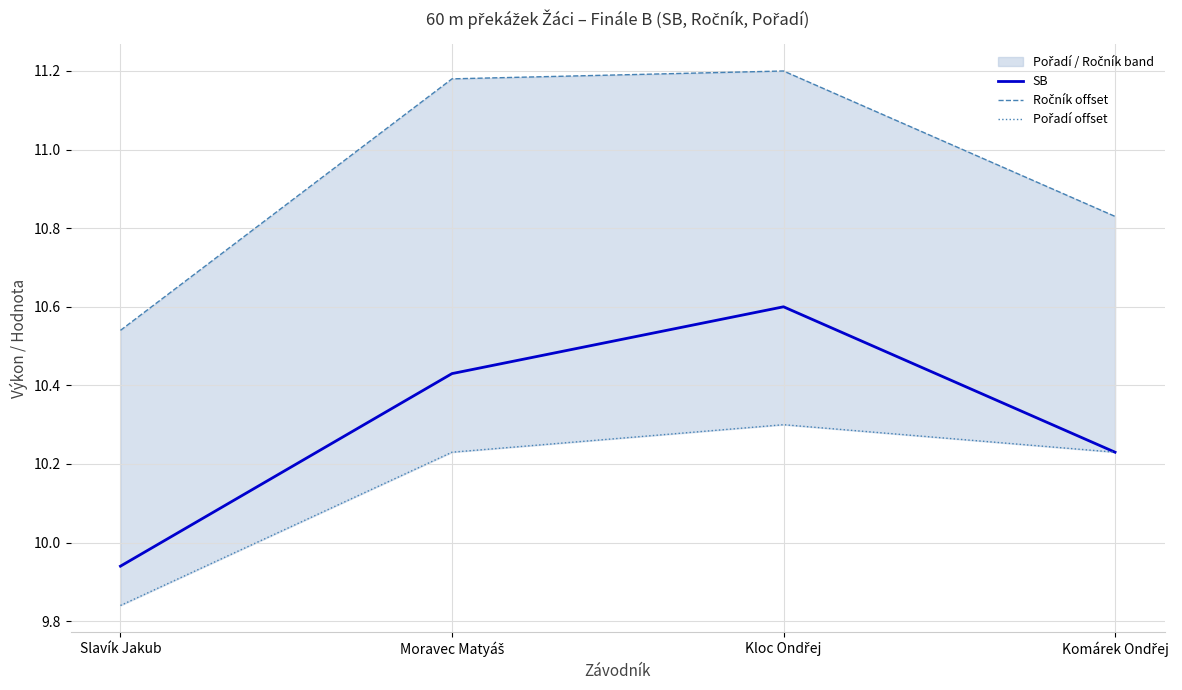

Between Moravec Matyáš and Slavík Jakub, which is larger?

Moravec Matyáš